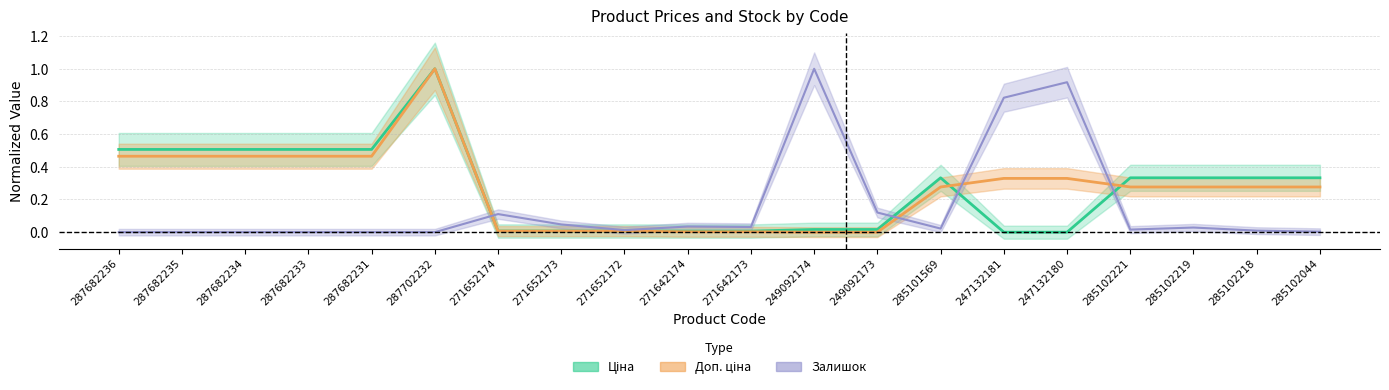

How many interior local peaks does the Залишок series have?

5